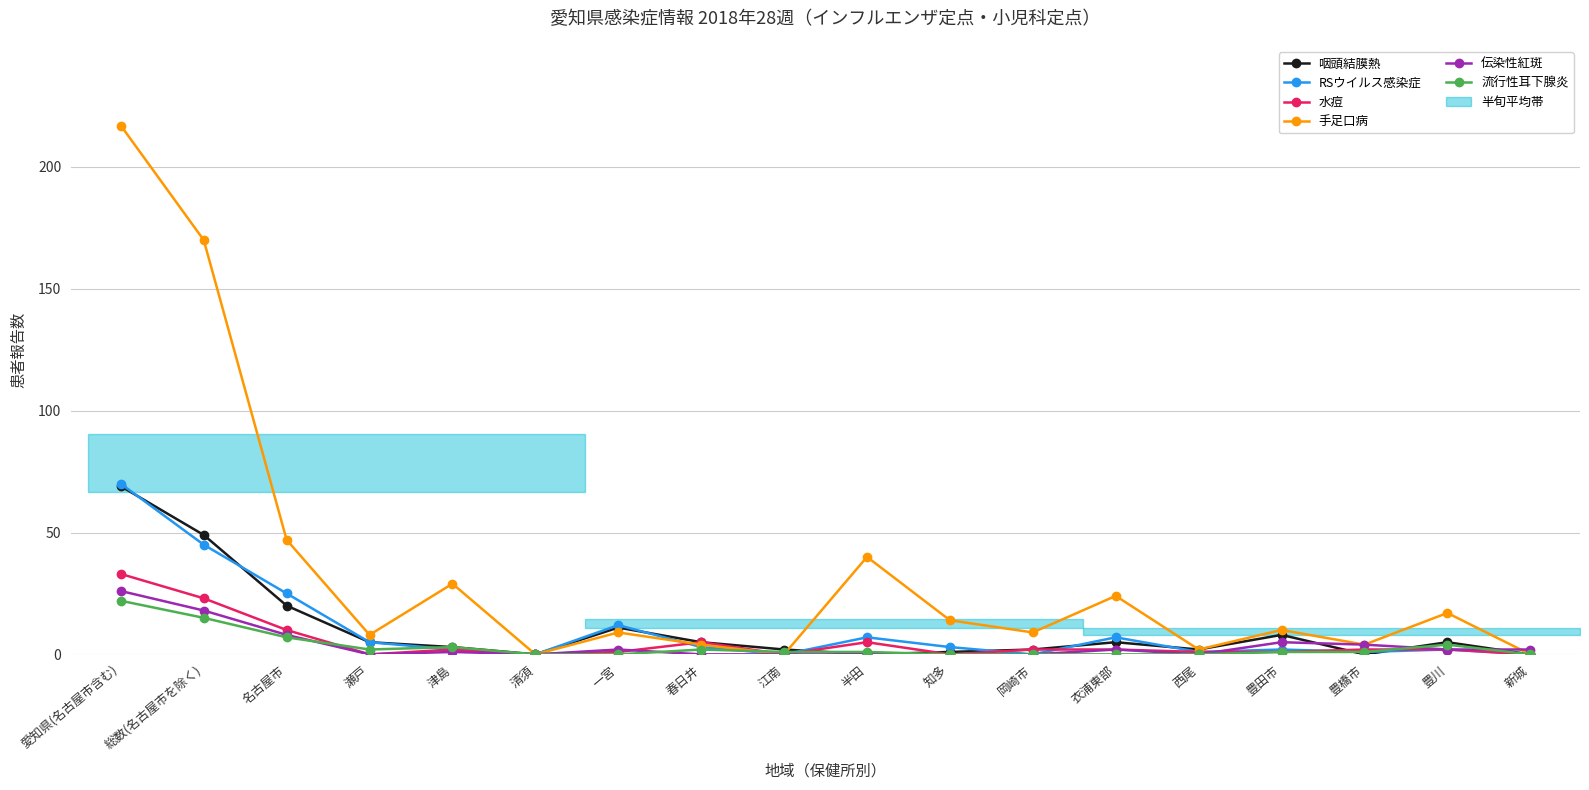

At which category is the sum across all series the highest?

愛知県(名古屋市含む)